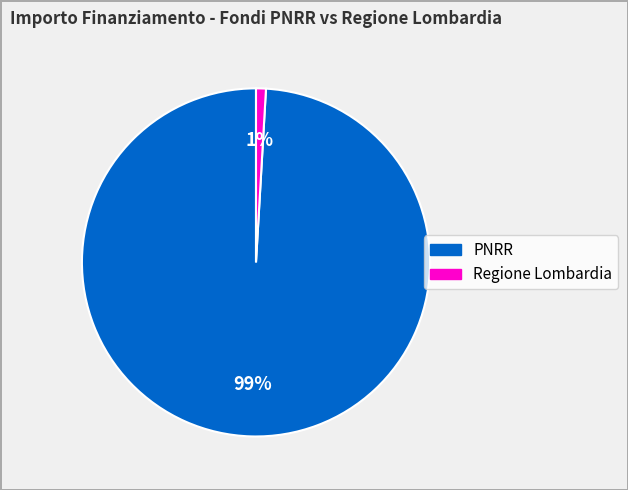

To the nearest percent, what is the average slice percentage?

50%